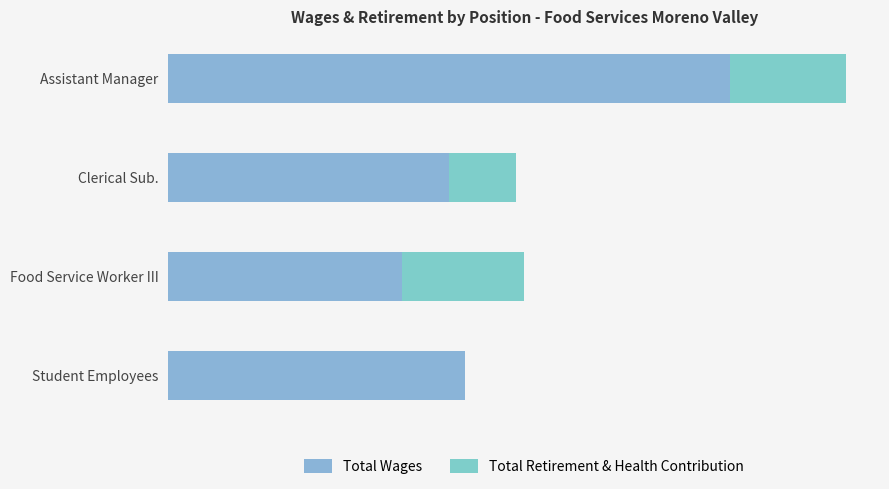

What are all the series names shown in the legend?

Total Wages, Total Retirement & Health Contribution